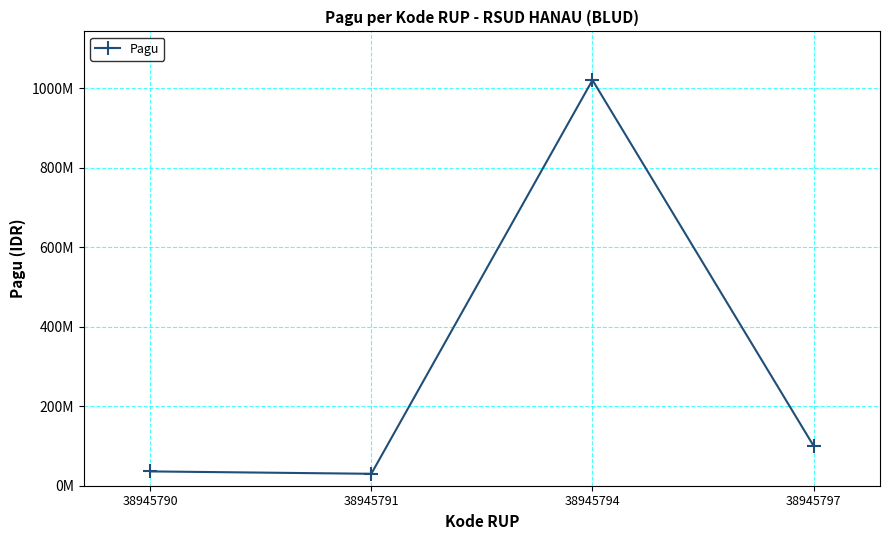

What is the value of the 3rd point from the left?

1020000000